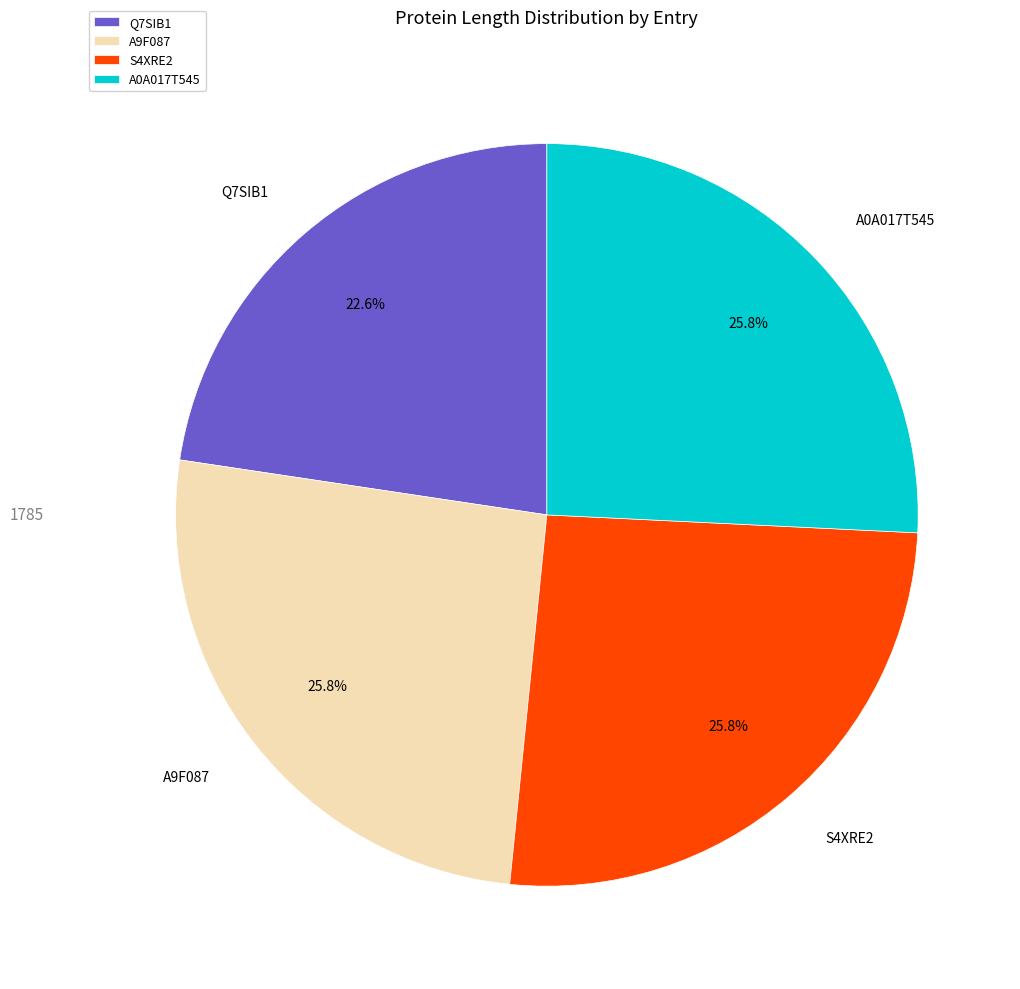

Approximately how many times larger is the value at Q7SIB1 compared to A0A017T545?

0.9